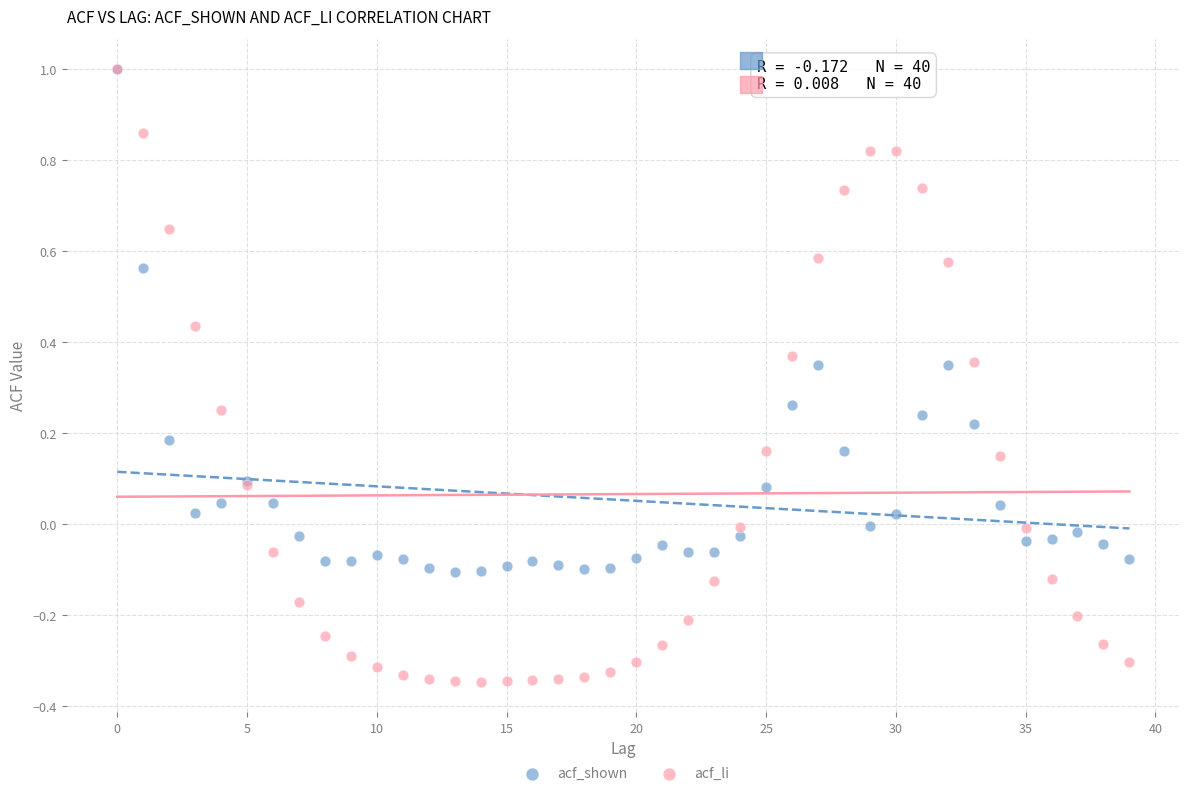

Which series reaches the minimum Y coordinate?

acf_li